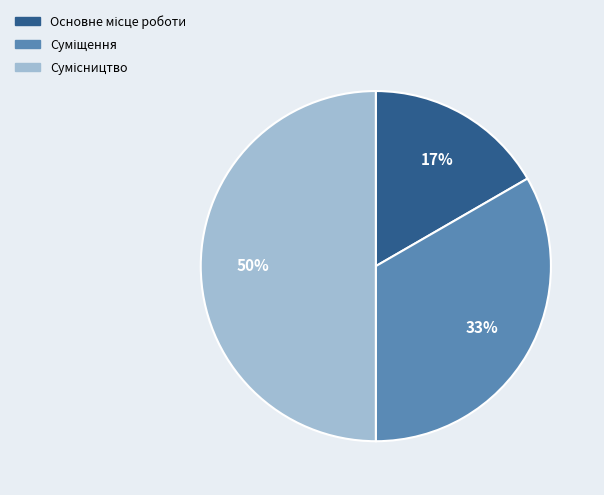

To the nearest percent, what is the difference between the largest and smallest slice percentages?

33%